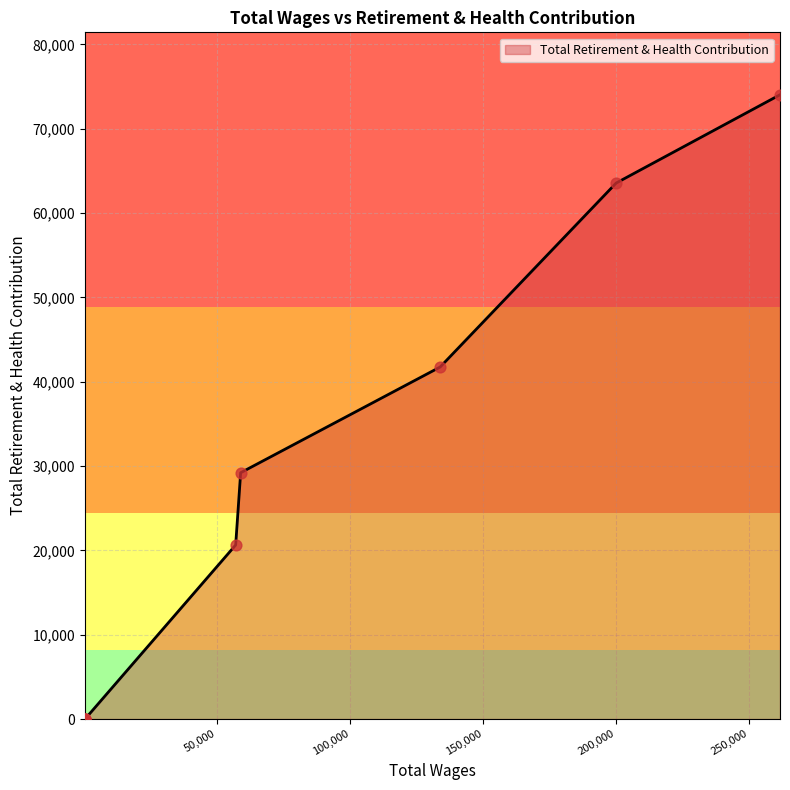

Between 133751.0 and 300.0, which is larger?

133751.0